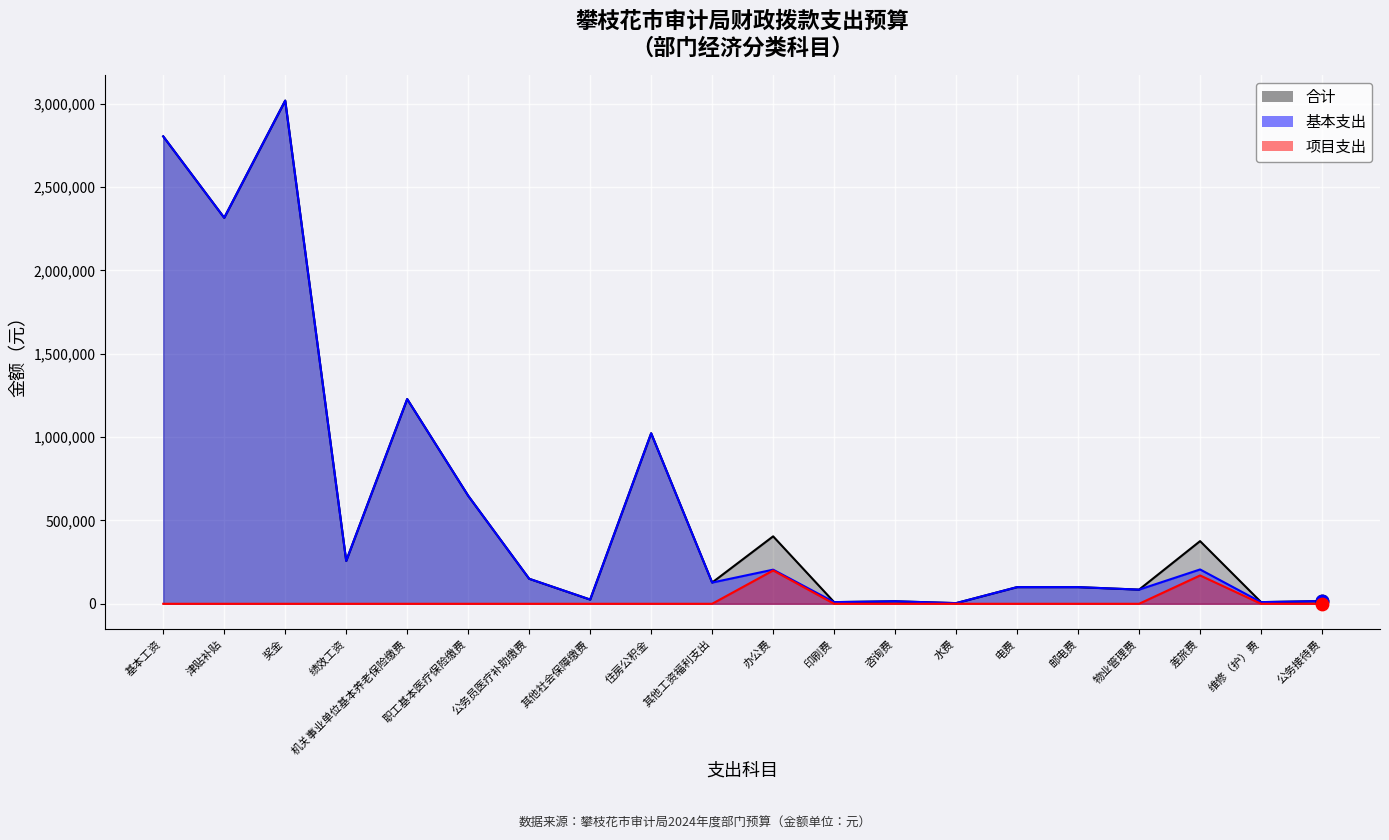

What is the change in value from 机关事业单位基本养老保险缴费 to 其他工资福利支出?

-1100961.1